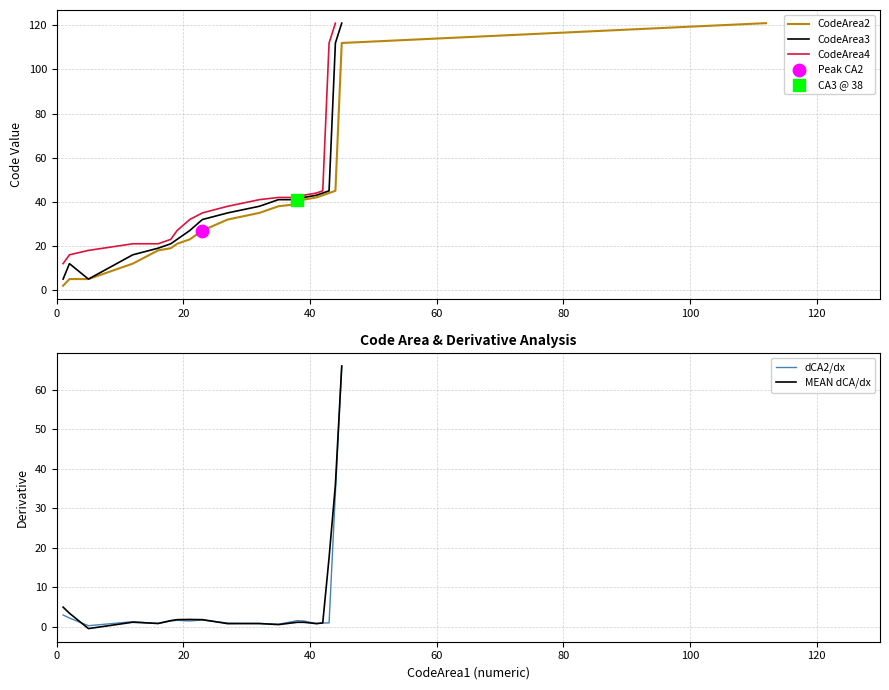

Which series contains the highest Y value?

CodeArea2